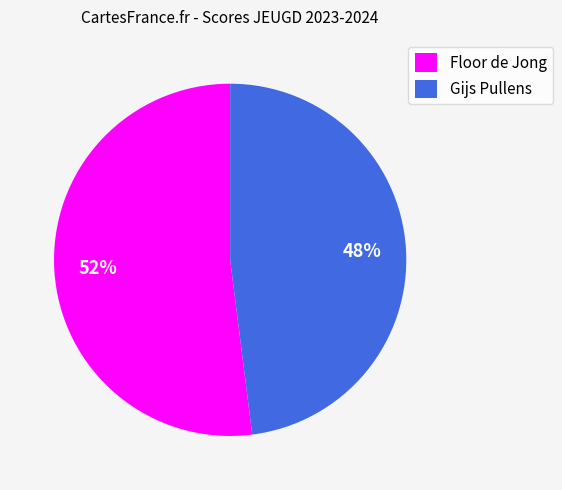

What percentage is the Floor de Jong slice, to the nearest percent?

52%